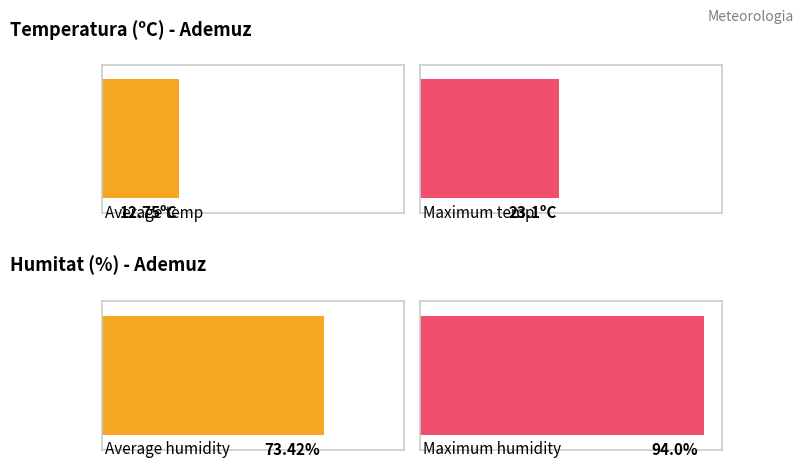

How many distinct data groups are displayed?

2